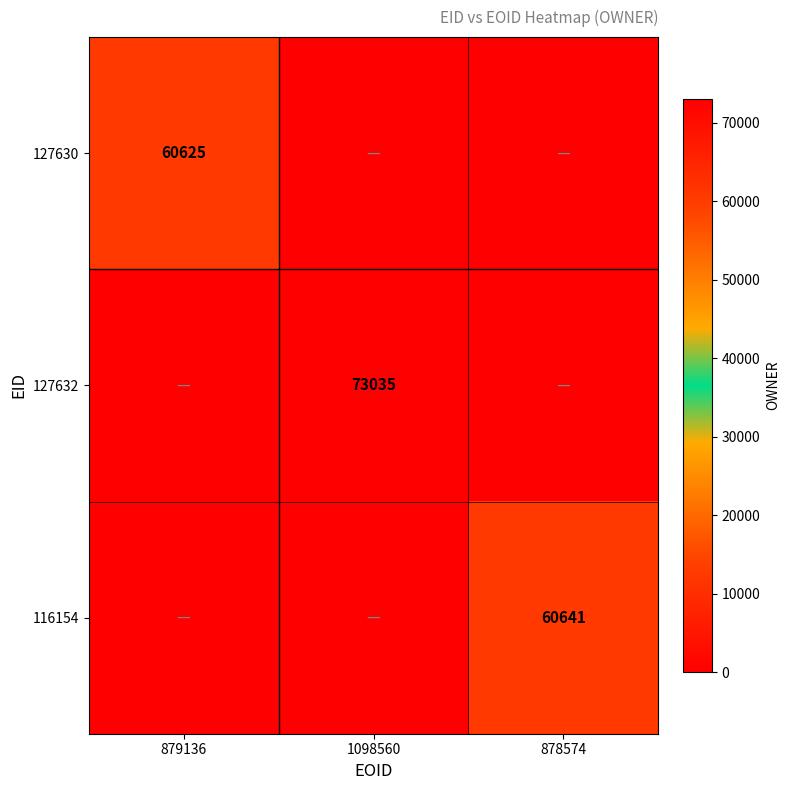

Which category has the highest value across all series?

1098560